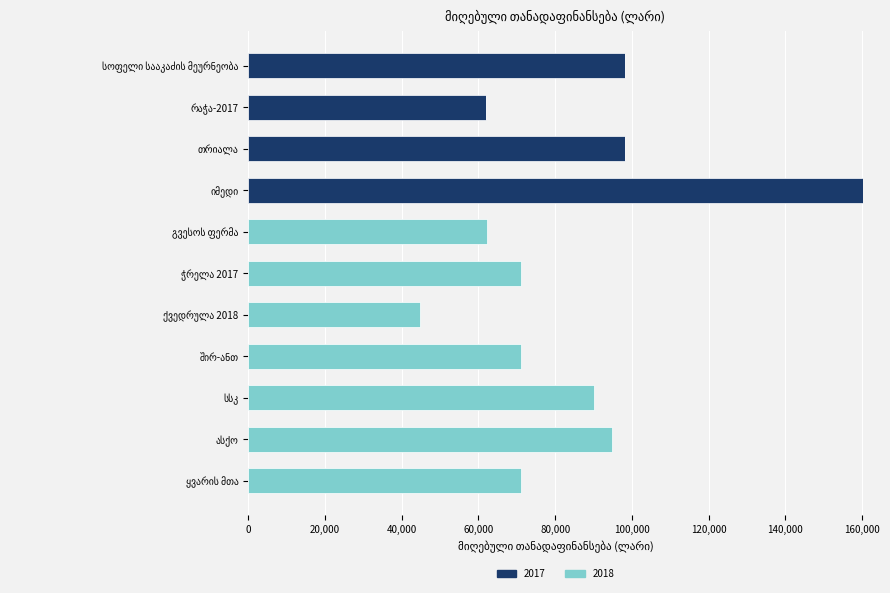

What is the sum of all 2017 values?

418487